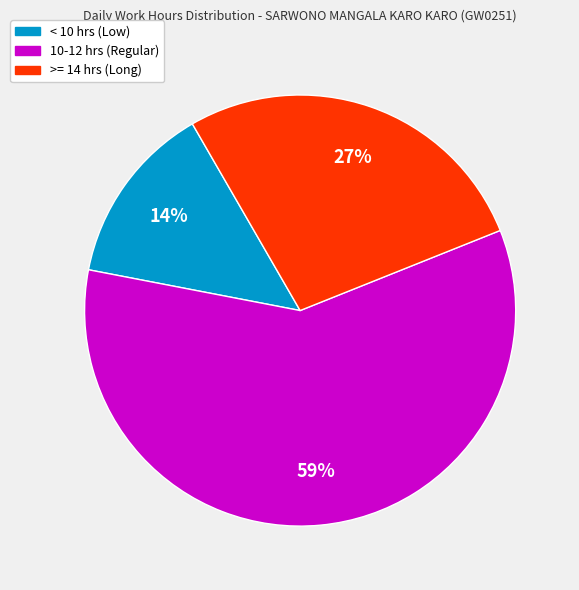

Is there a majority slice in this chart?

Yes